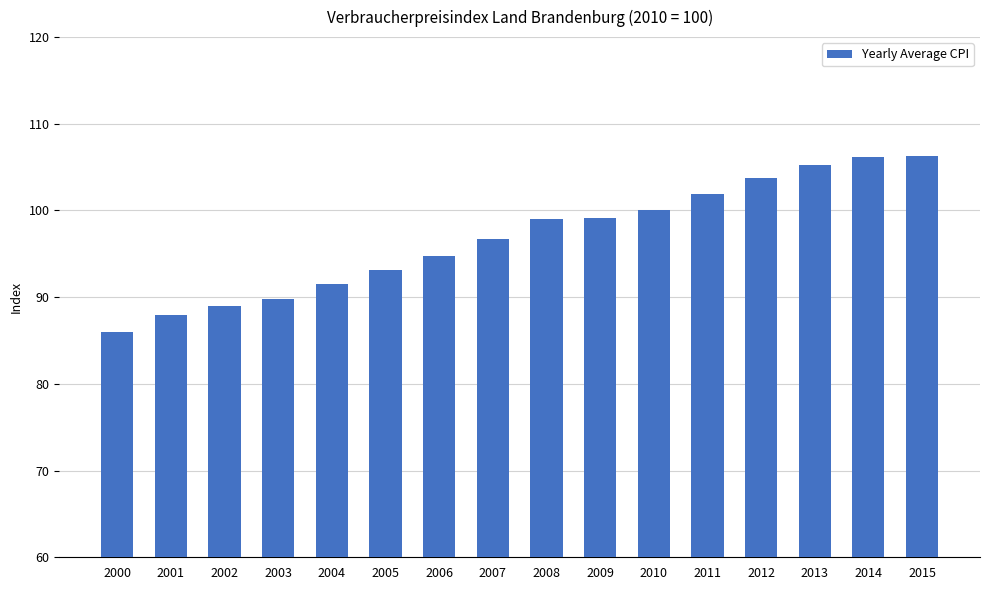

What is the sum of the values at 2015 and 2012?

210.1